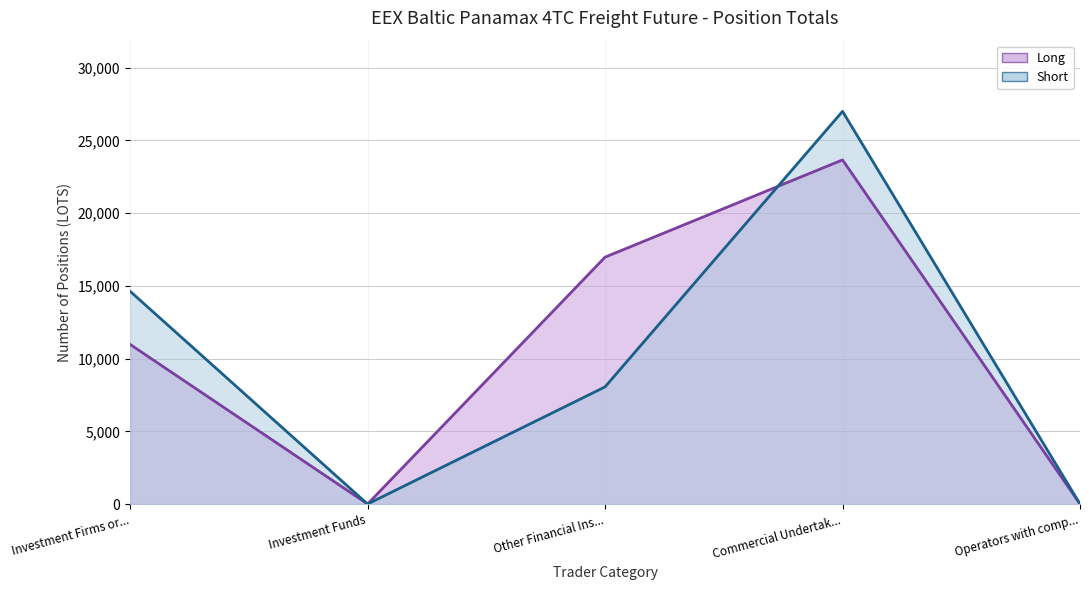

How many data points in Short are less than 8053?

2